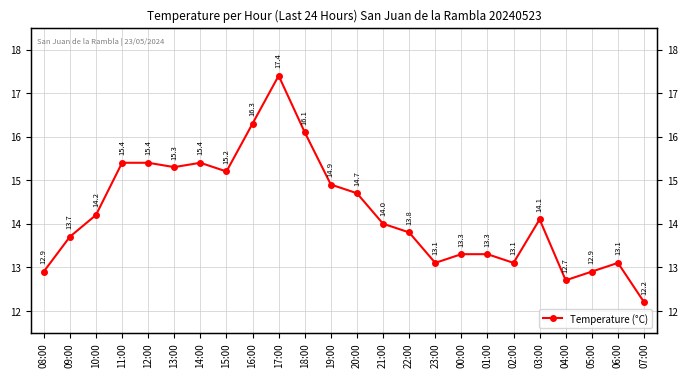

Is it true that the value at 07:00 is 12.2?

True